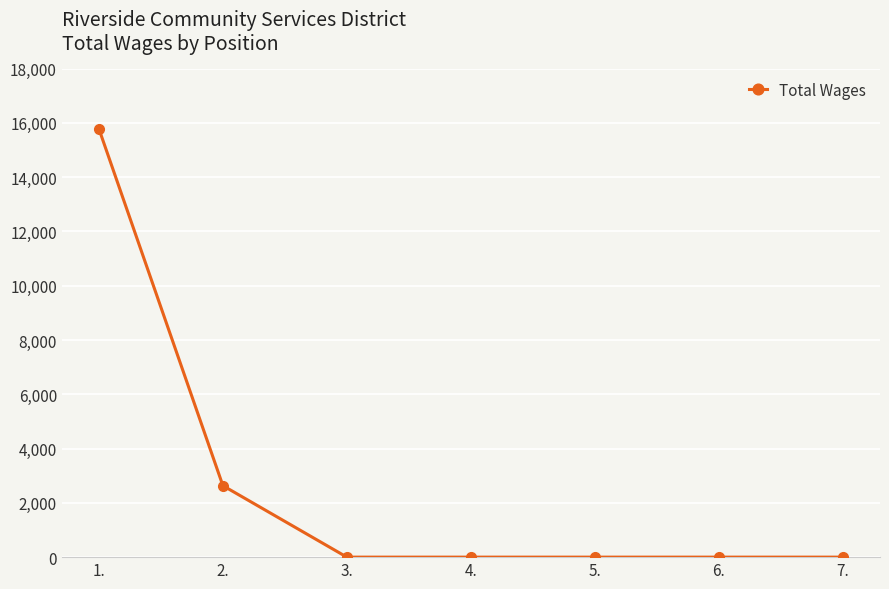

What is the difference between the second highest and second lowest values?

2633